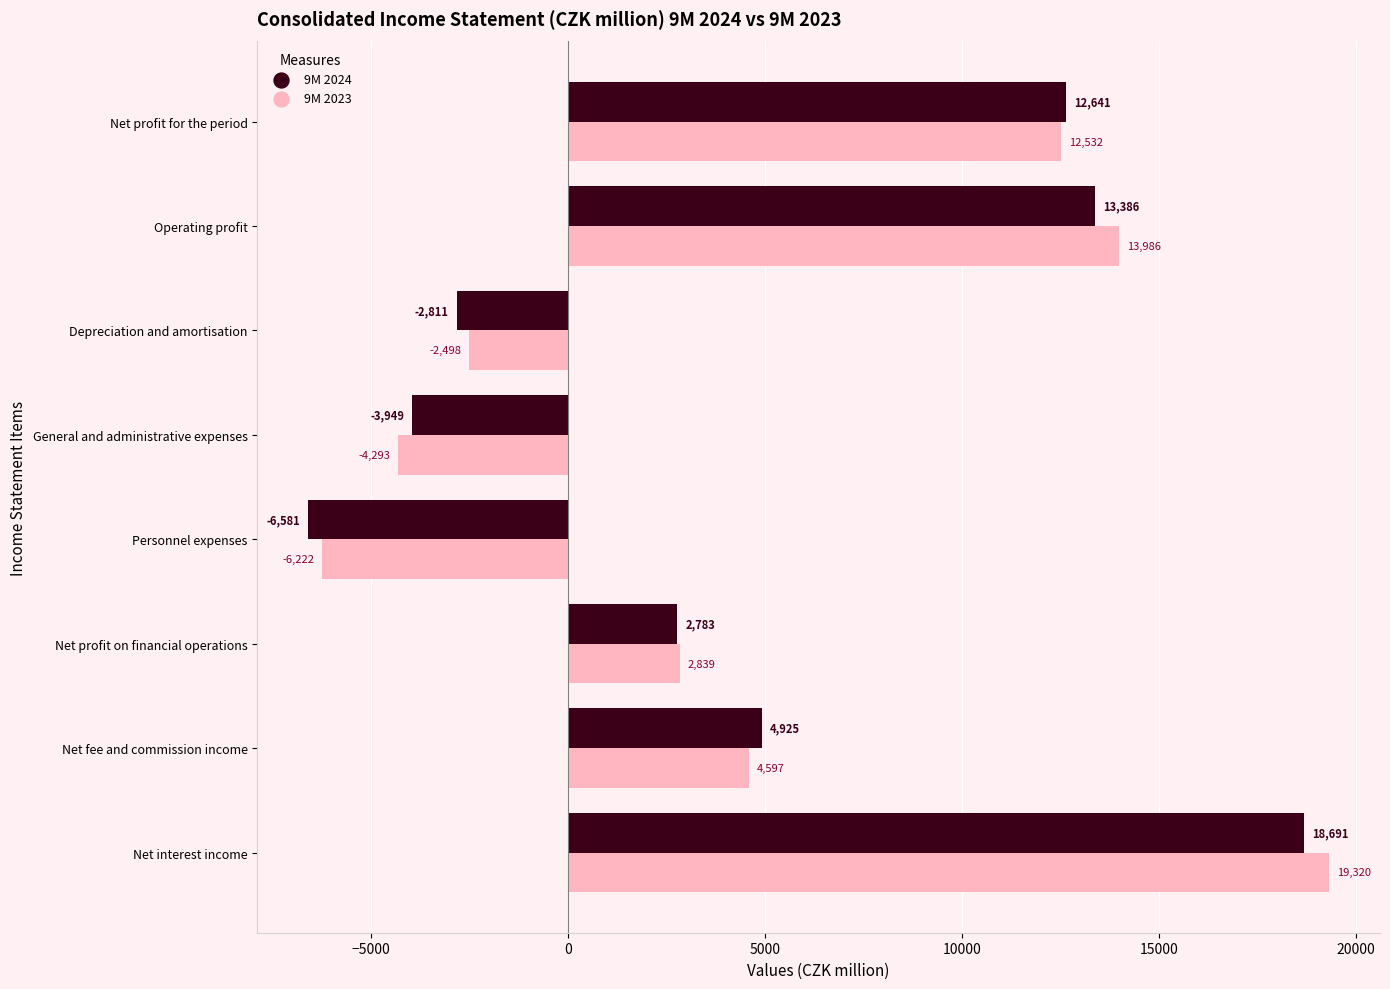

At which category is the sum across all series the highest?

Net interest income